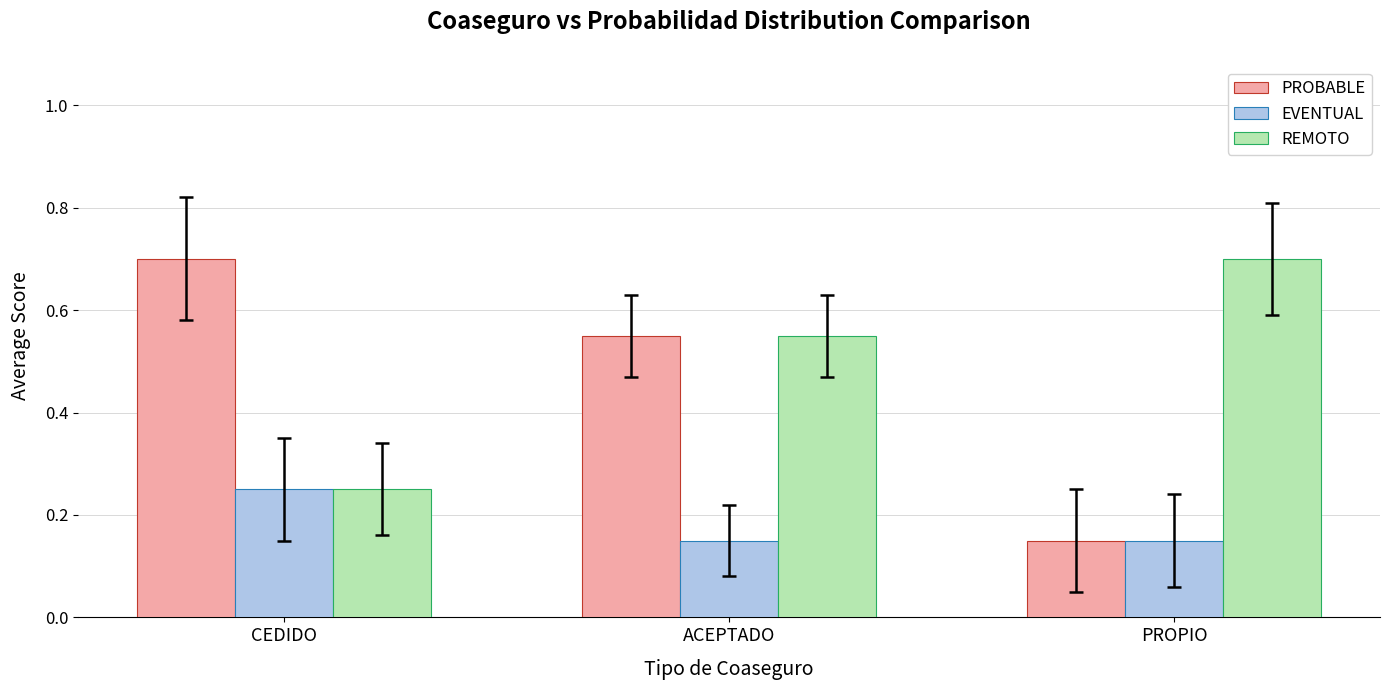

What is the sum of the EVENTUAL values at CEDIDO and ACEPTADO?

0.4